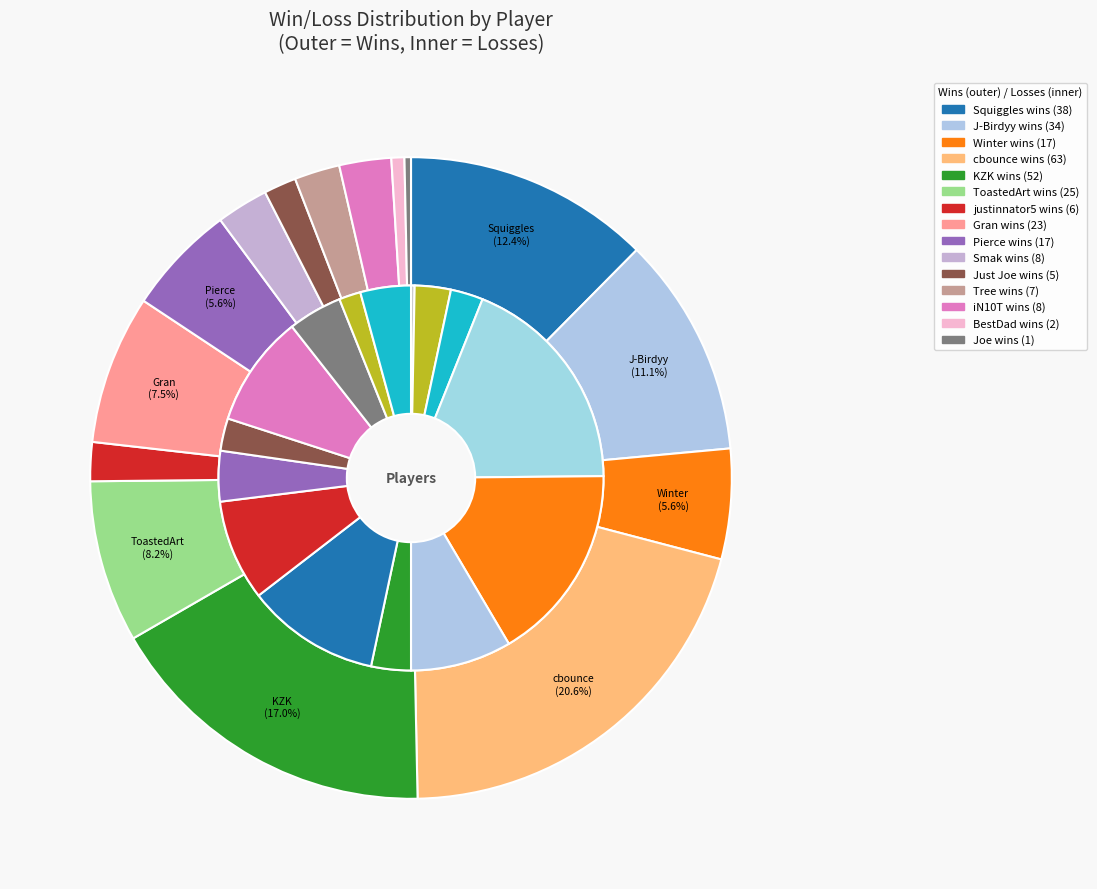

Is the sum of Tree and ToastedArt greater than half?

No